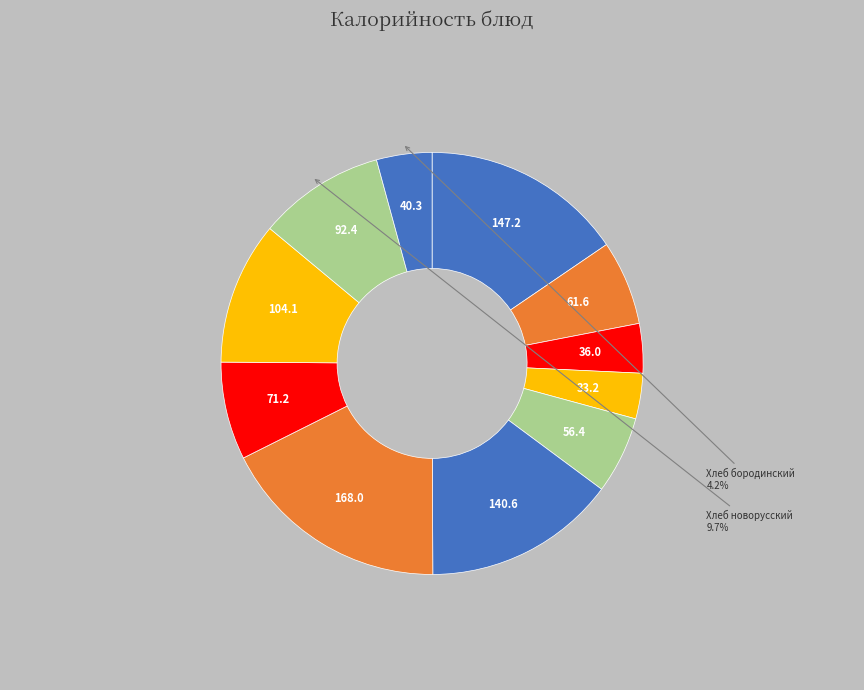

Count the number of slices in the pie.

11